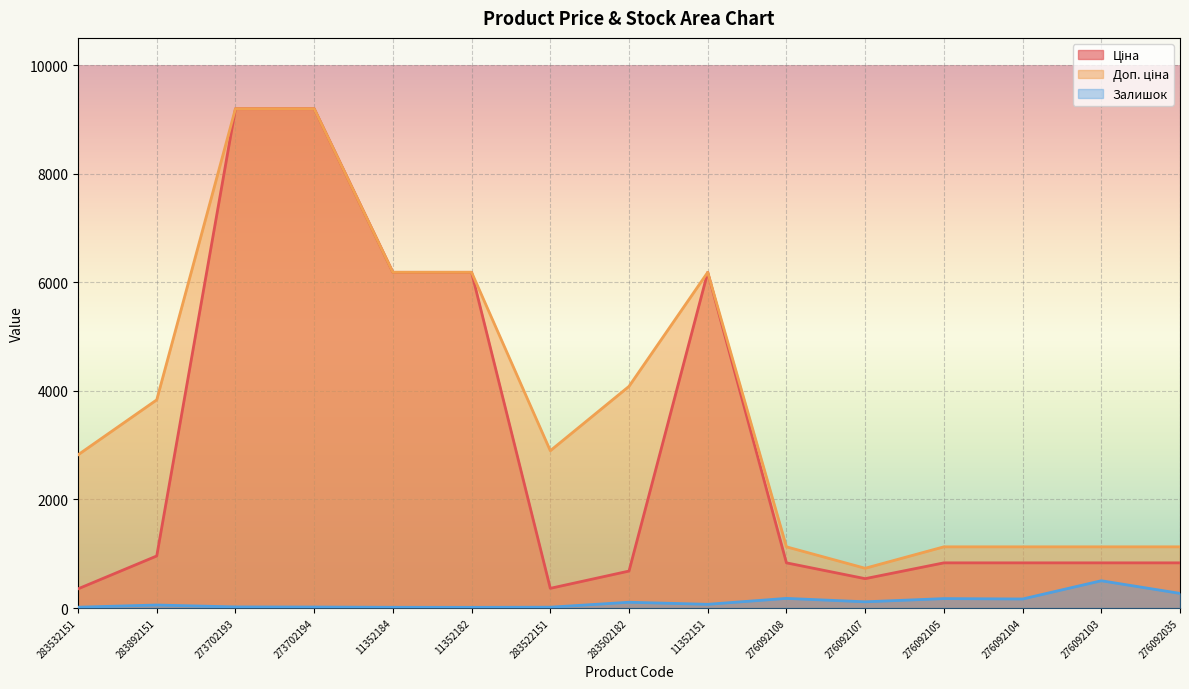

At how many categories does at least one series exceed 7604?

2